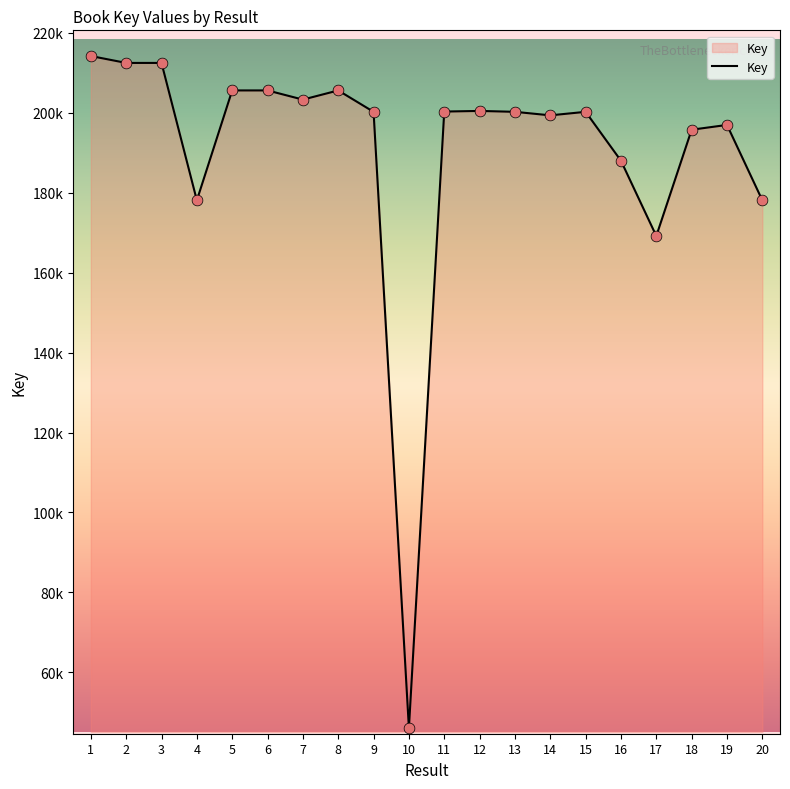

Approximately how many times larger is the value at 20 compared to 10?

3.9